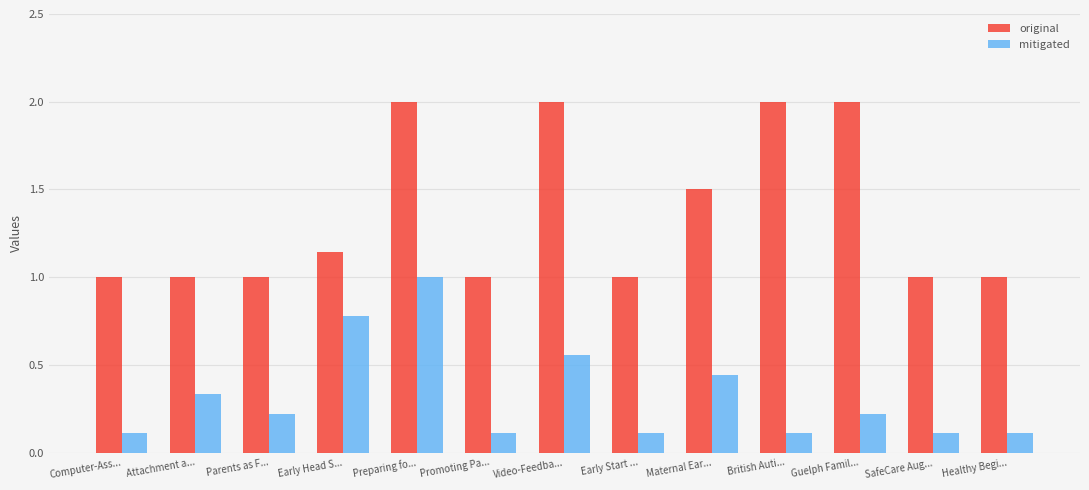

What is the difference between the maximum and minimum values in the mitigated series?

0.9